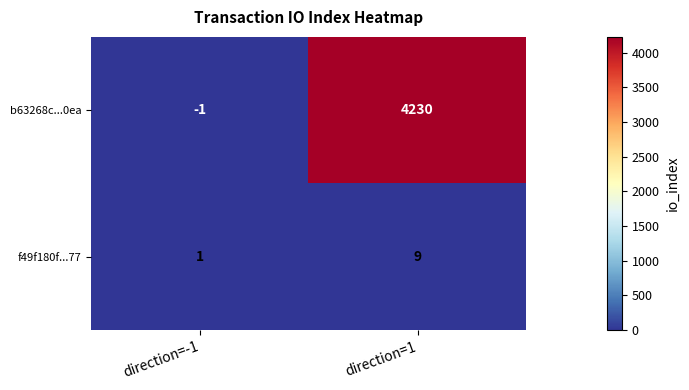

Which series changed the most between direction=-1 and direction=1?

b63268c...0ea